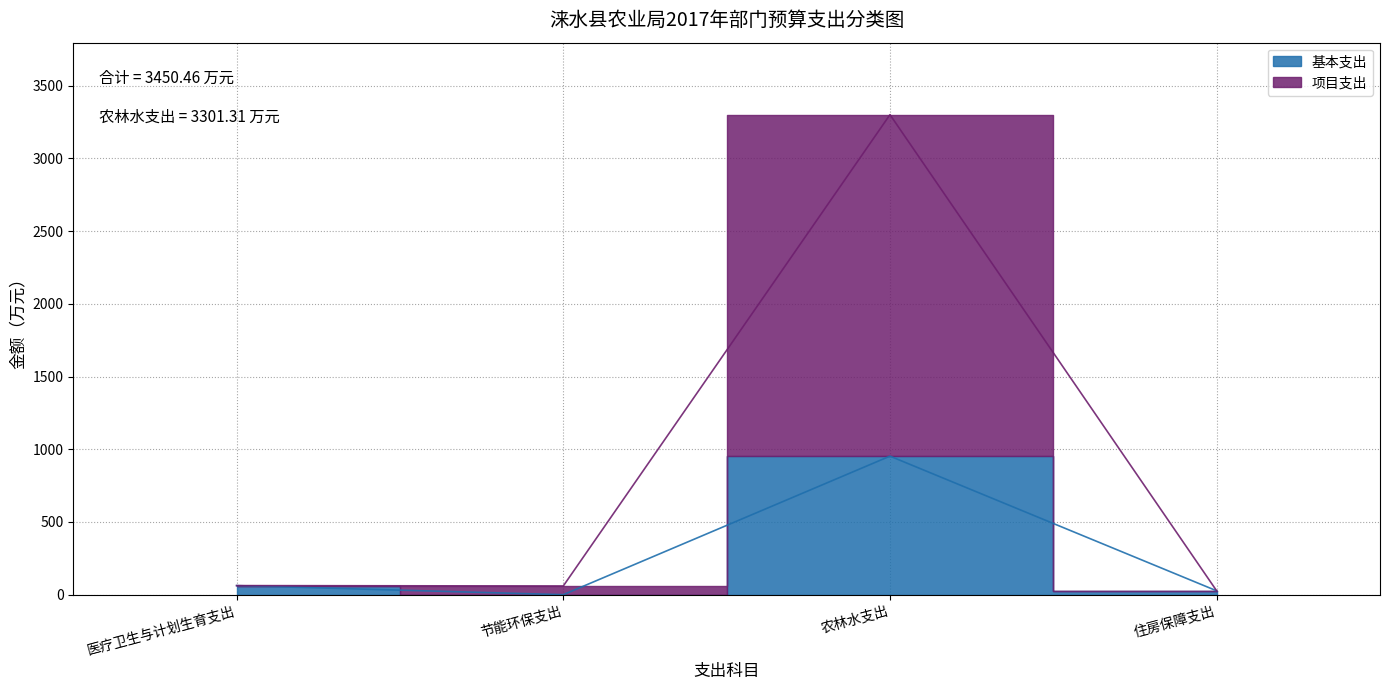

At how many categories does at least one series exceed 3166?

1